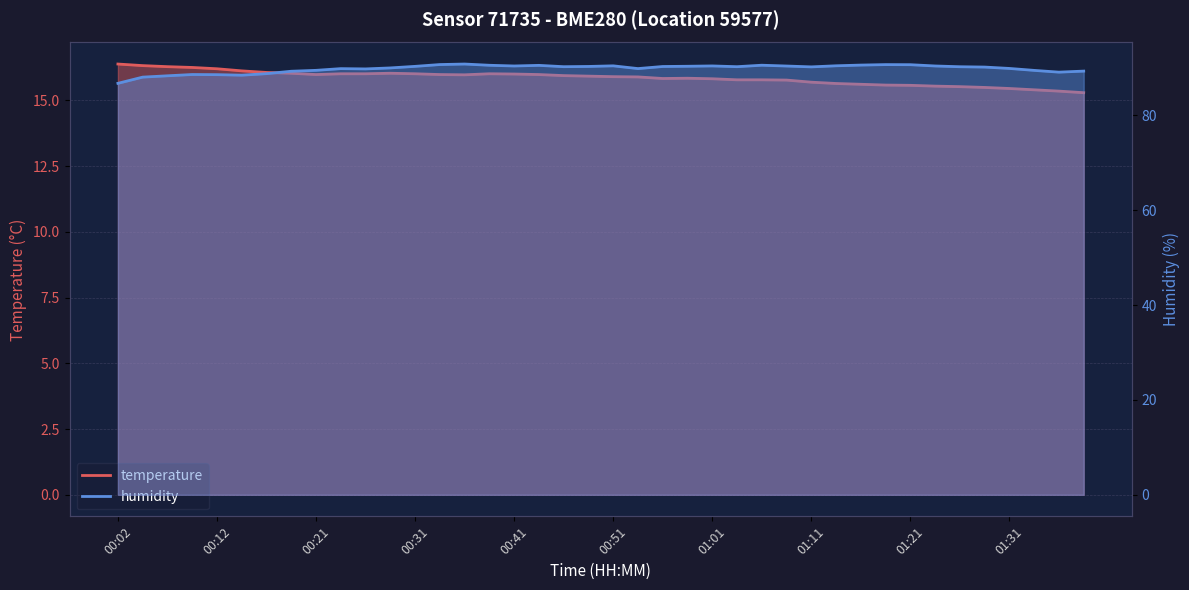

What is the difference between the maximum and minimum values in the humidity series?

4.1